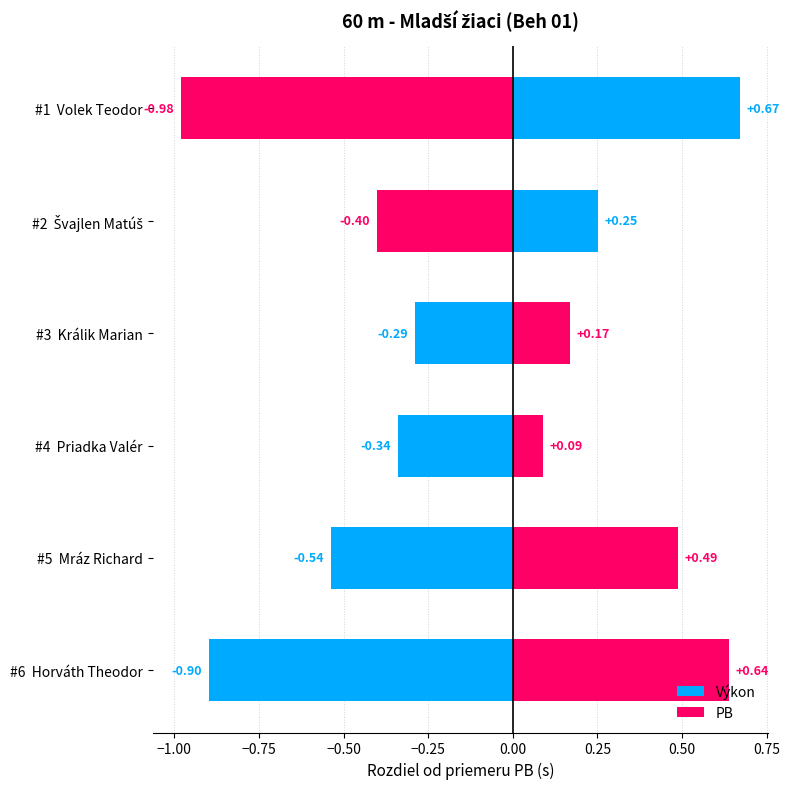

Count the number of data series in this chart.

2